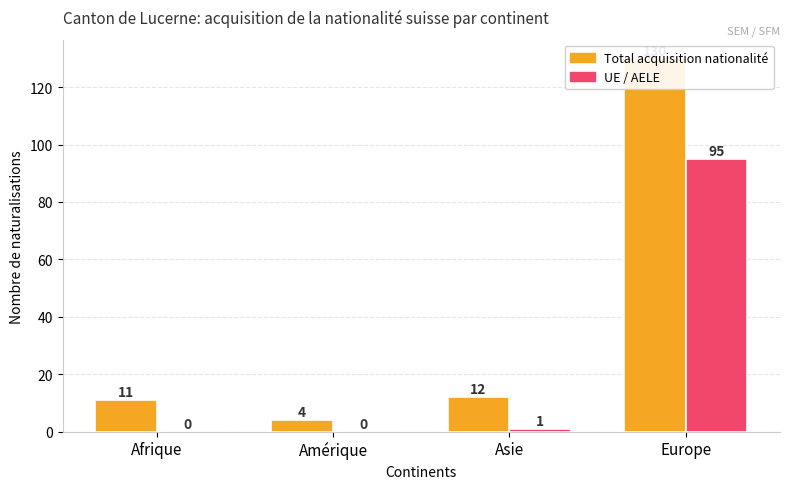

What is the difference between the UE / AELE values at Afrique and Asie?

1